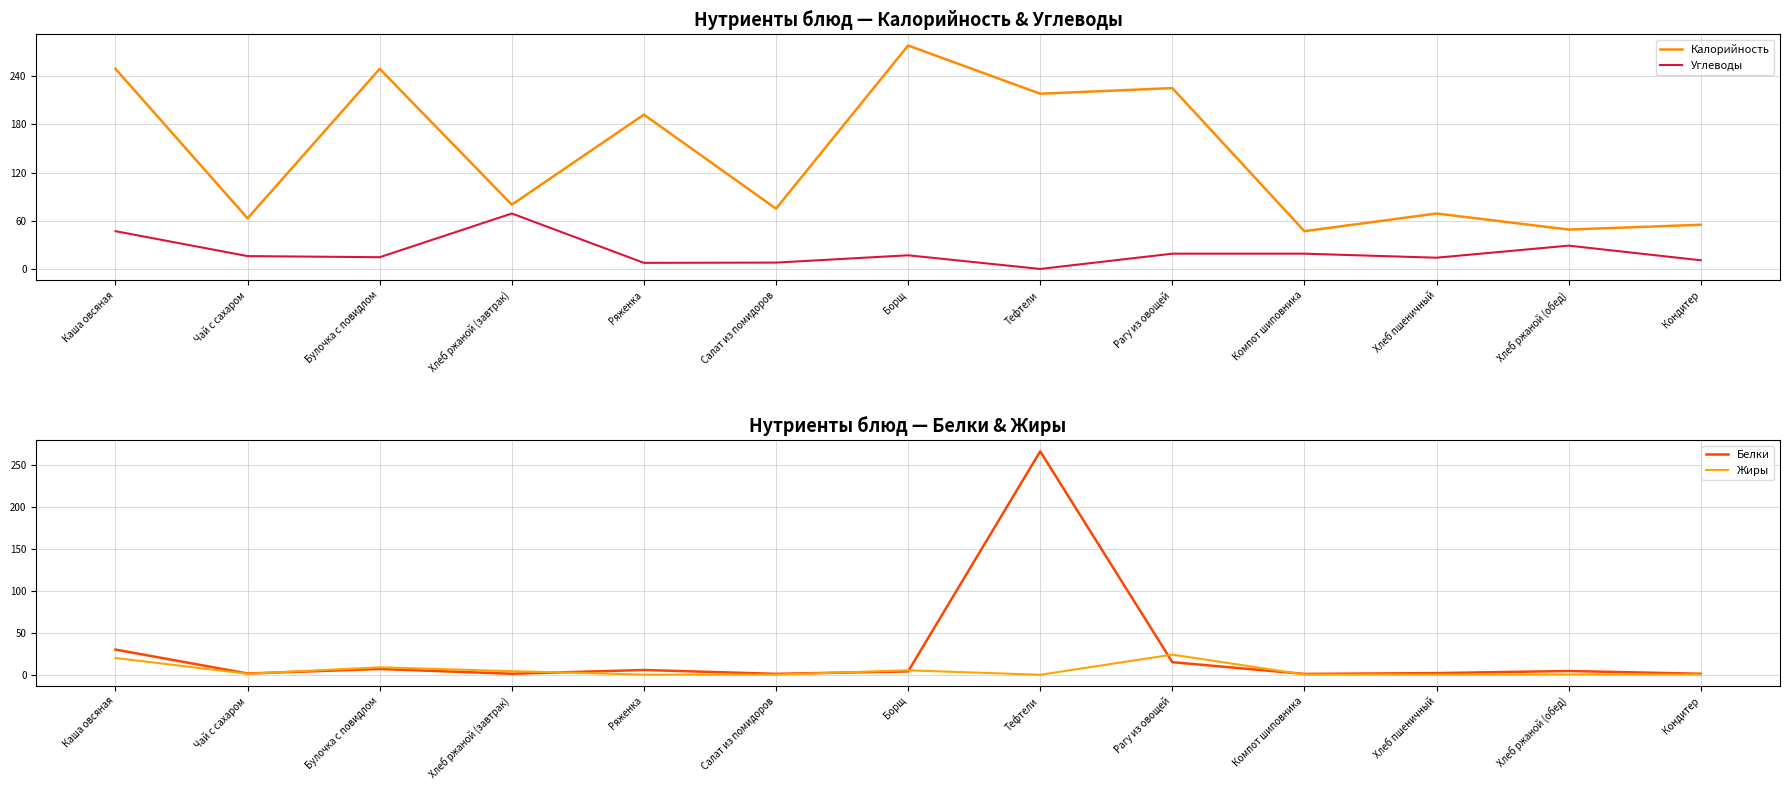

True or false: Углеводы has more than 0 interior local peaks.

True